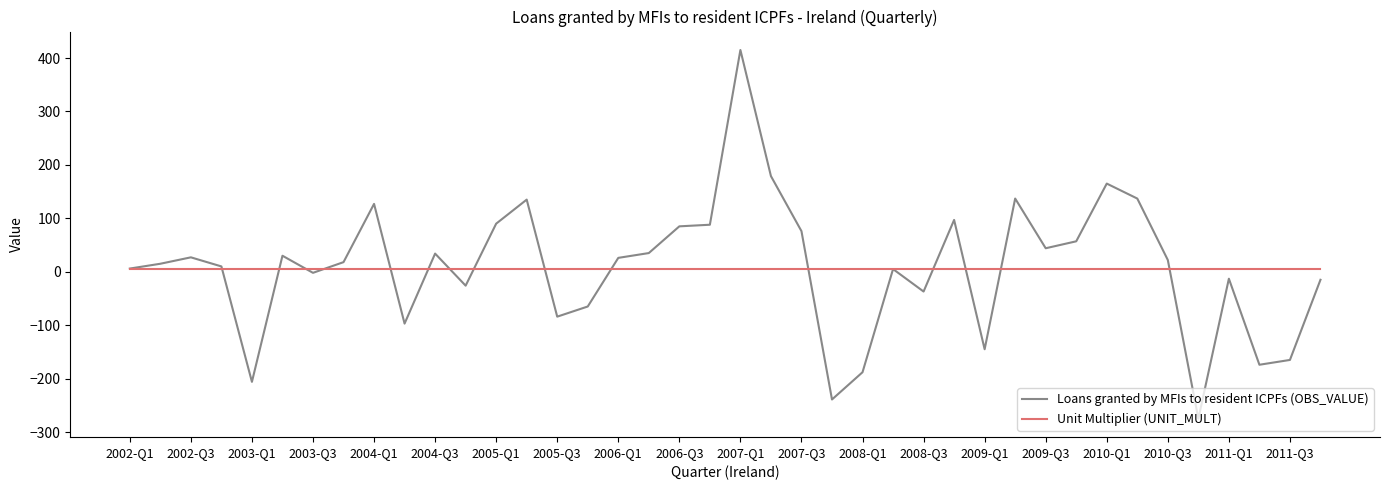

Rank the series by their maximum value, from highest to lowest.

Loans granted by MFIs to resident ICPFs (OBS_VALUE), Unit Multiplier (UNIT_MULT)